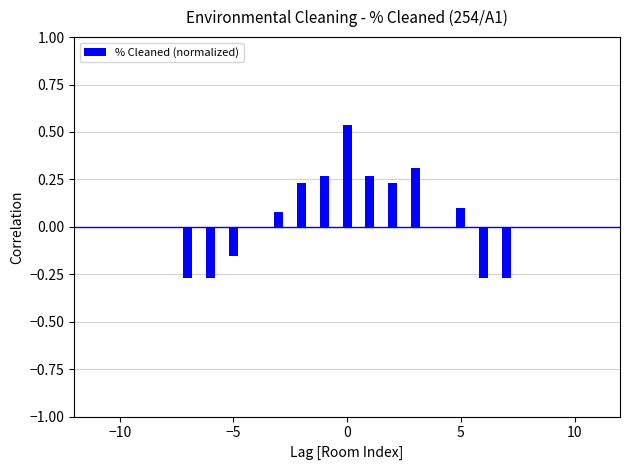

Are the bars grouped side by side (vs. stacked)?

No